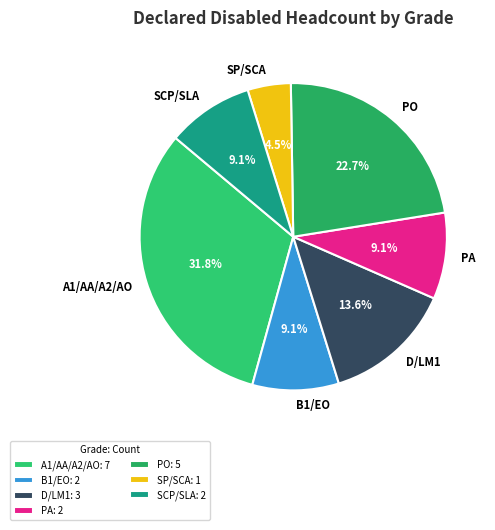

To the nearest percent, what percentage of the pie is PA?

9%